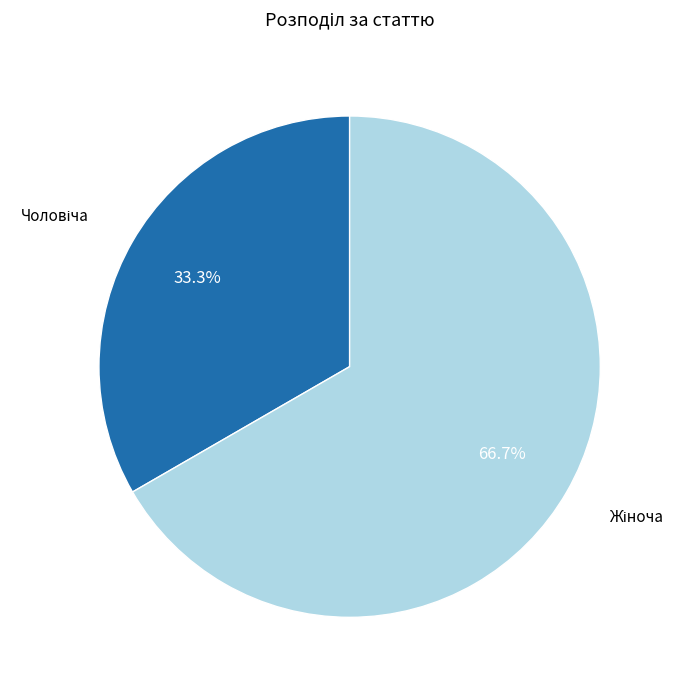

How many slices are in this pie chart?

2